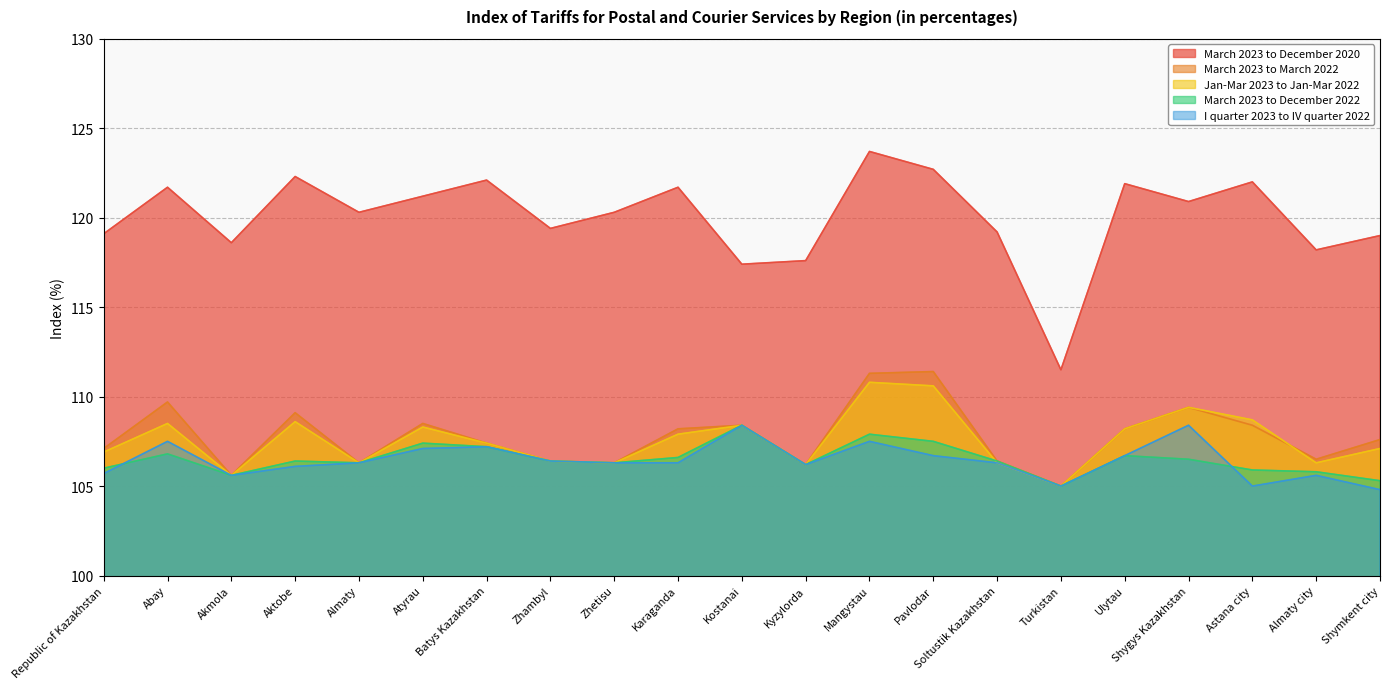

In Jan-Mar 2023 to Jan-Mar 2022, how many points are higher than both neighbors (excluding endpoints)?

6